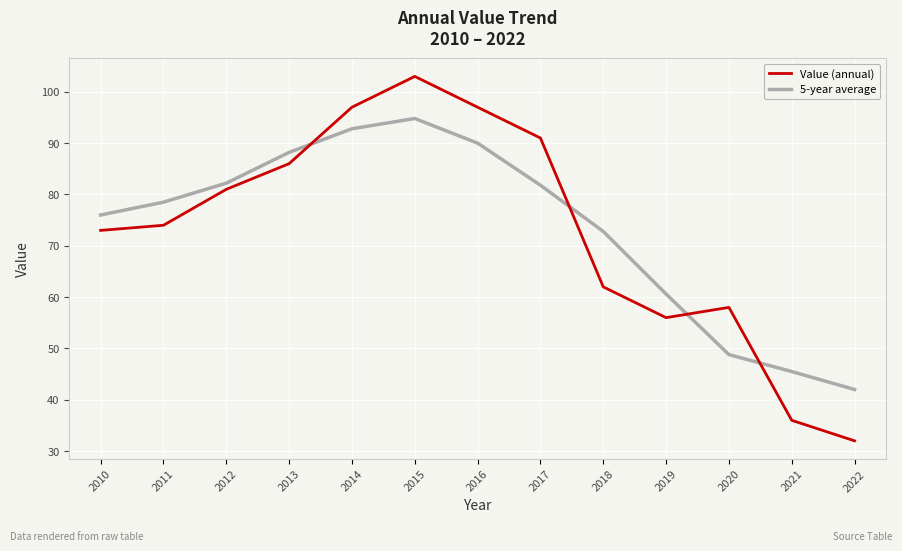

Rank the series by their maximum value, from highest to lowest.

Value (annual), 5-year average